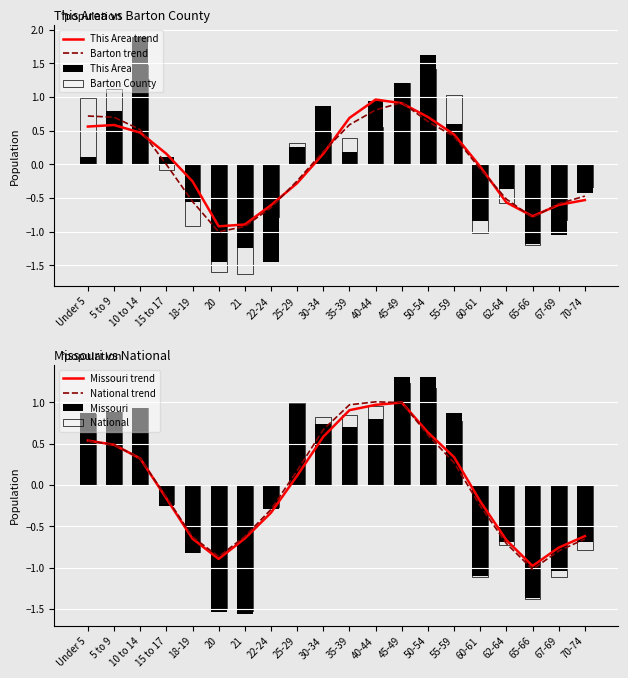

At which category is the sum across all series the highest?

50-54